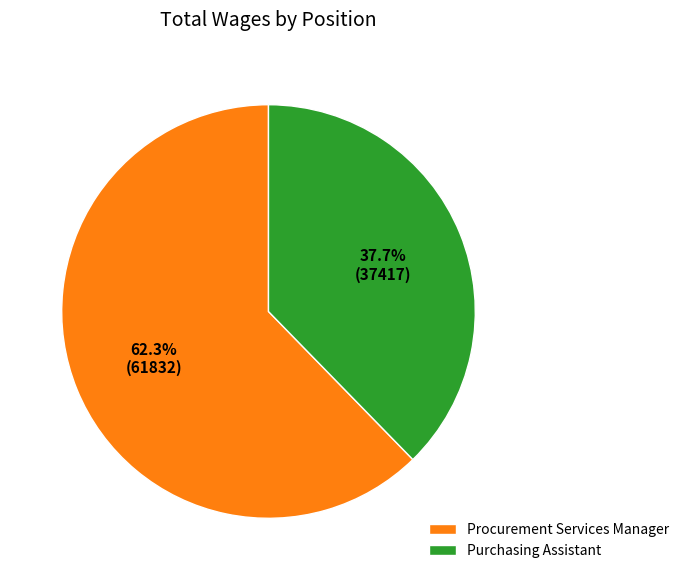

To the nearest percent, what is the combined percentage of Purchasing Assistant and Procurement Services Manager?

100%